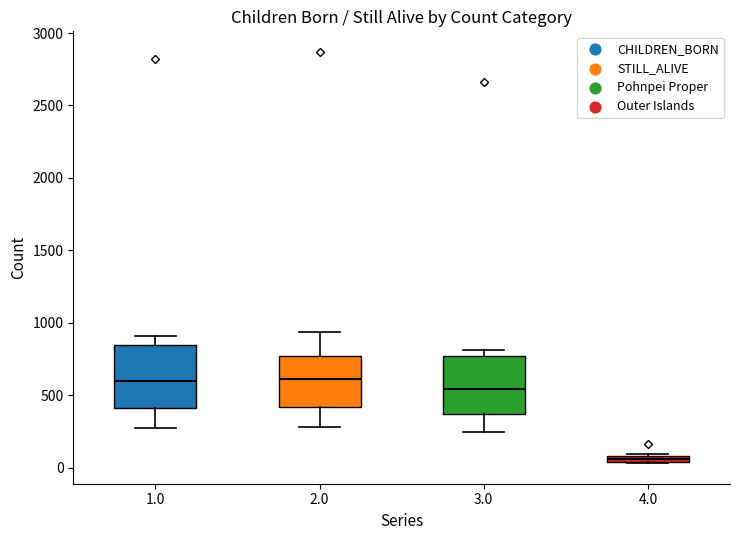

Which box has the lowest median line?

4.0